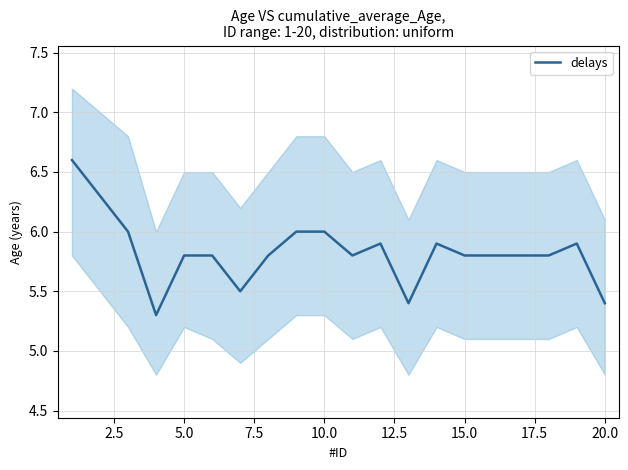

The delays series shows 7.6 at 5.0. True or false?

False